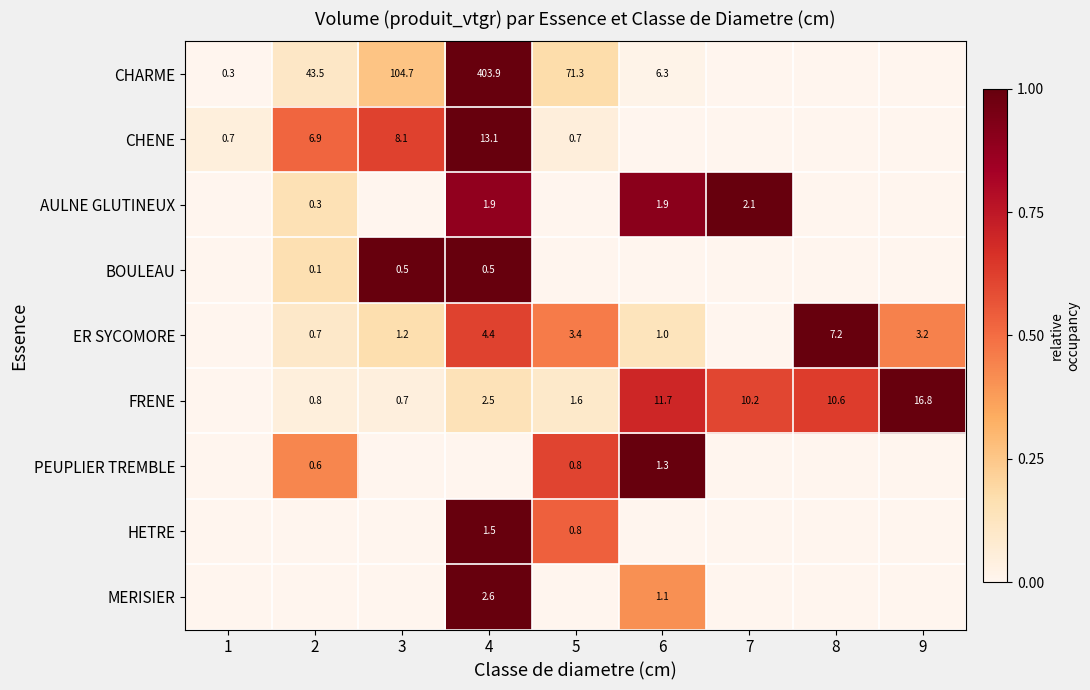

How many categories are shown in the chart?

9